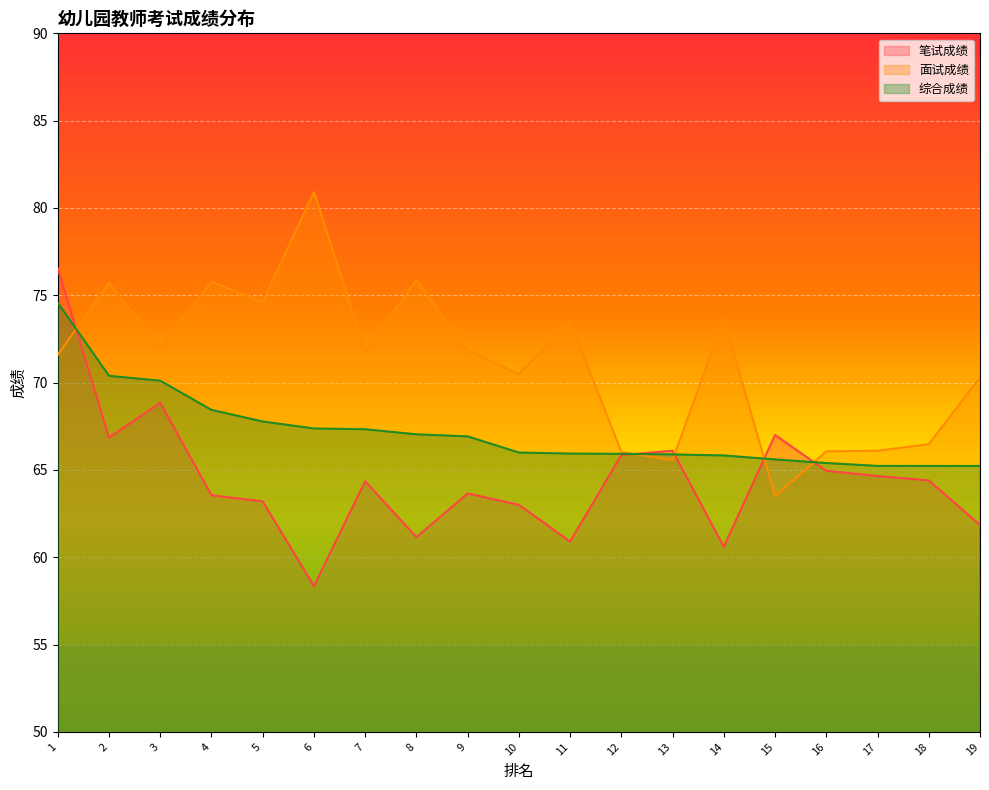

Between 13 and 14, which is larger?

13